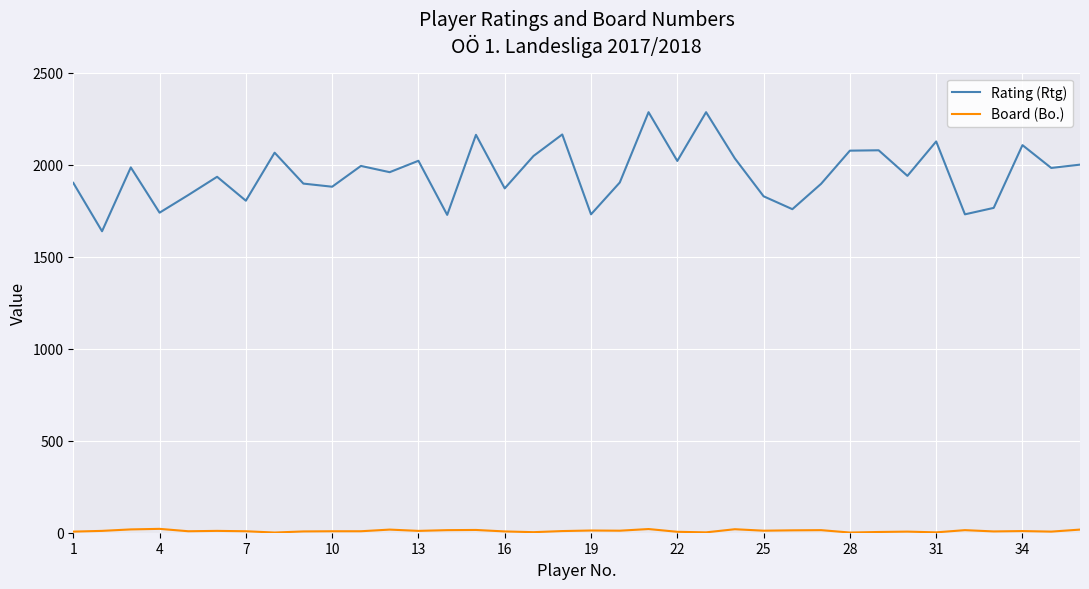

What is the greatest value displayed?

2285